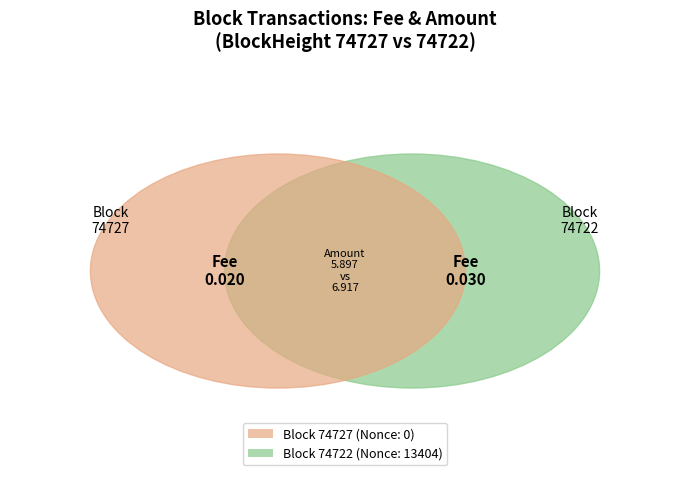

How many slices are in this pie chart?

2